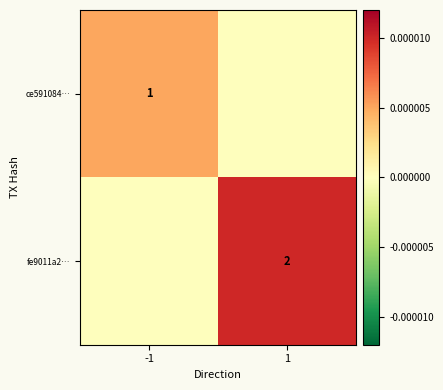

Between -1 and 1, which is larger?

-1